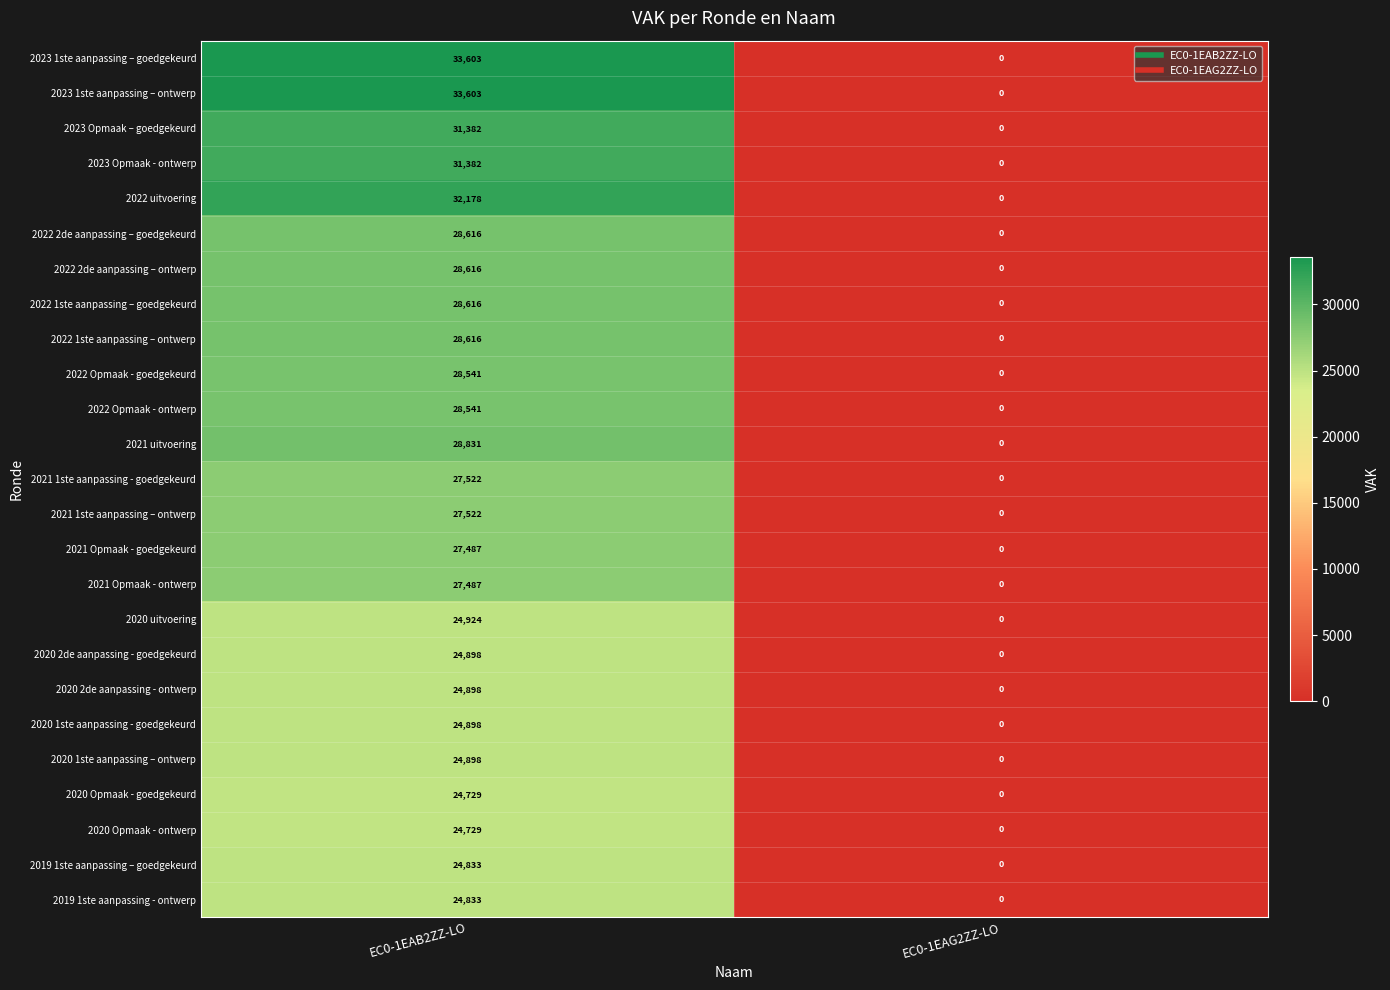

True or false: 2020 2de aanpassing - ontwerp has a value of 32989 at EC0-1EAB2ZZ-LO.

False